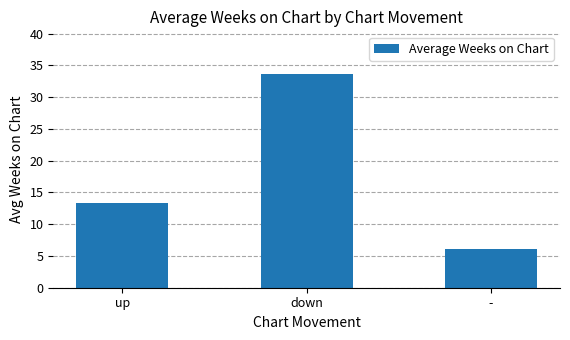

What is the change in value from up to -?

-7.1